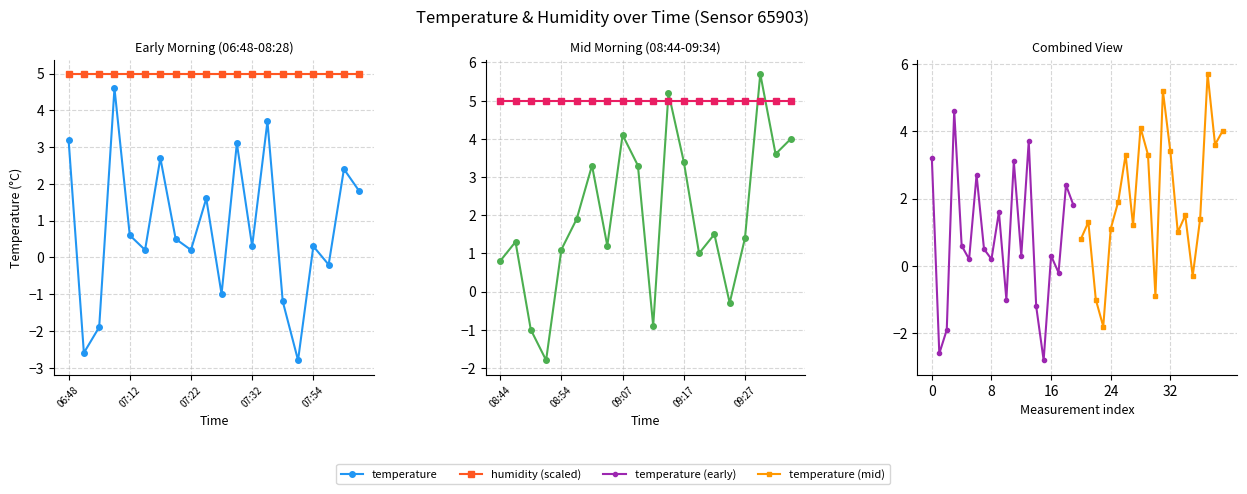

How many lines are shown in the chart?

4